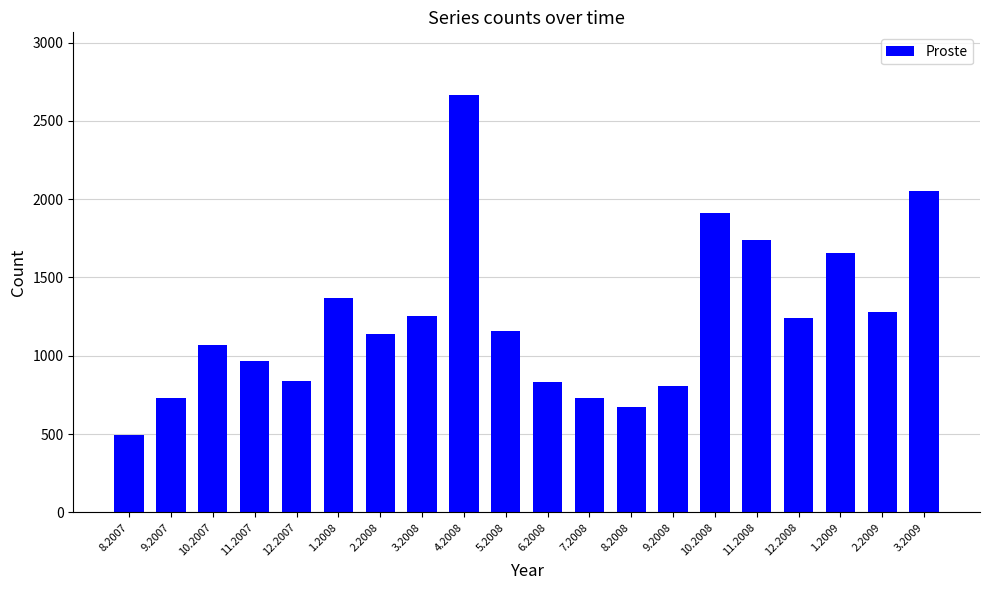

Approximately how many times larger is the value at 3.2009 compared to 2.2008?

1.8